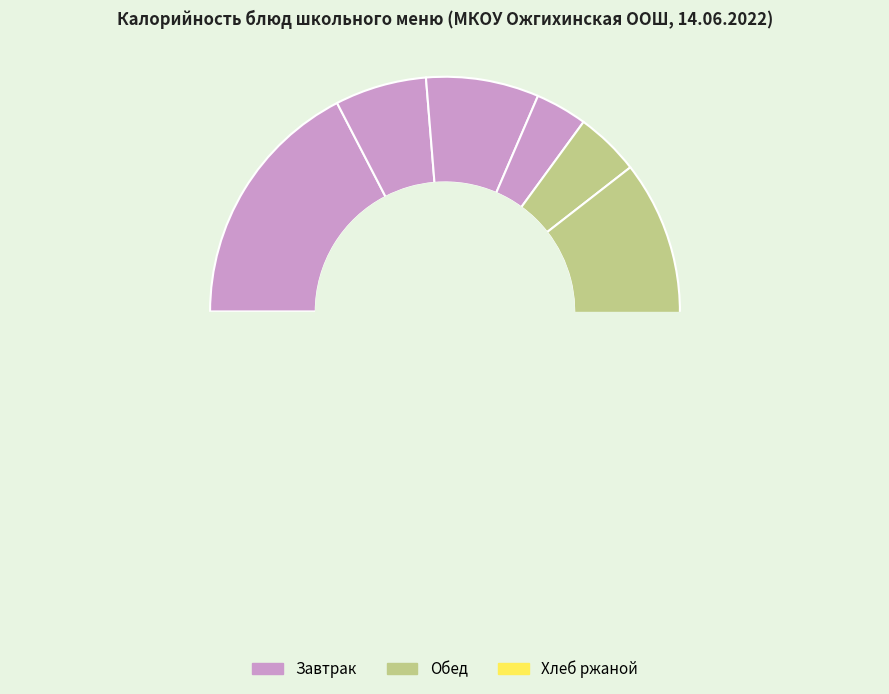

Combined, do Картофельное пюре and Котлета мясная account for over 50%?

No